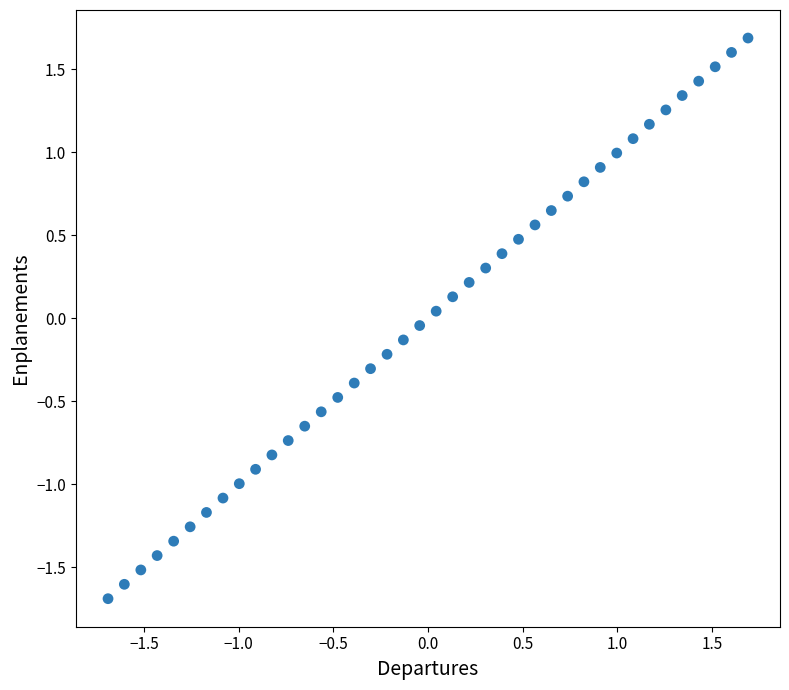

What is the range of Y values (max minus min)?

3.4